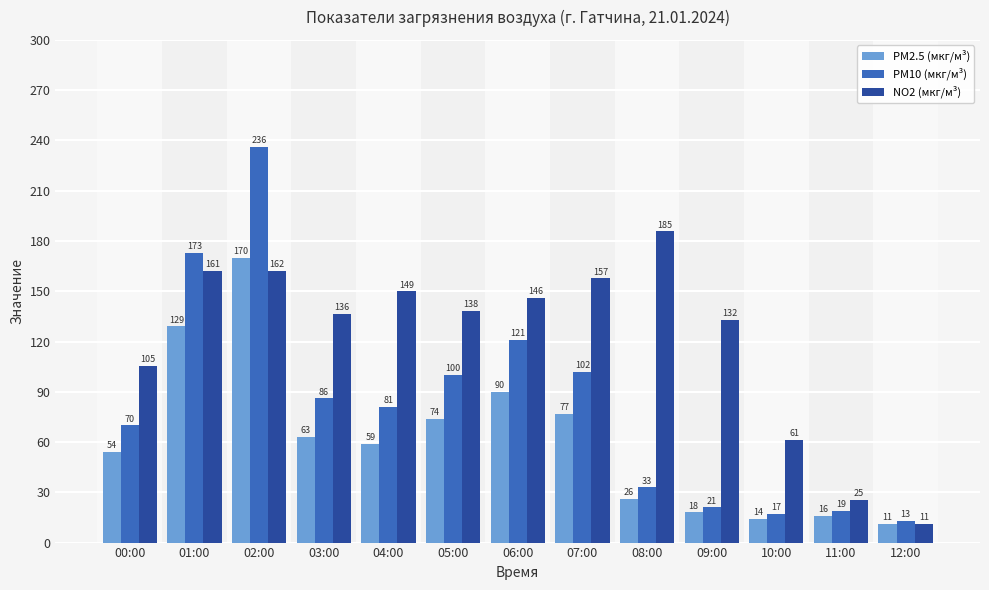

At which label does PM2.5 (мкг/м³) first exceed 59?

01:00